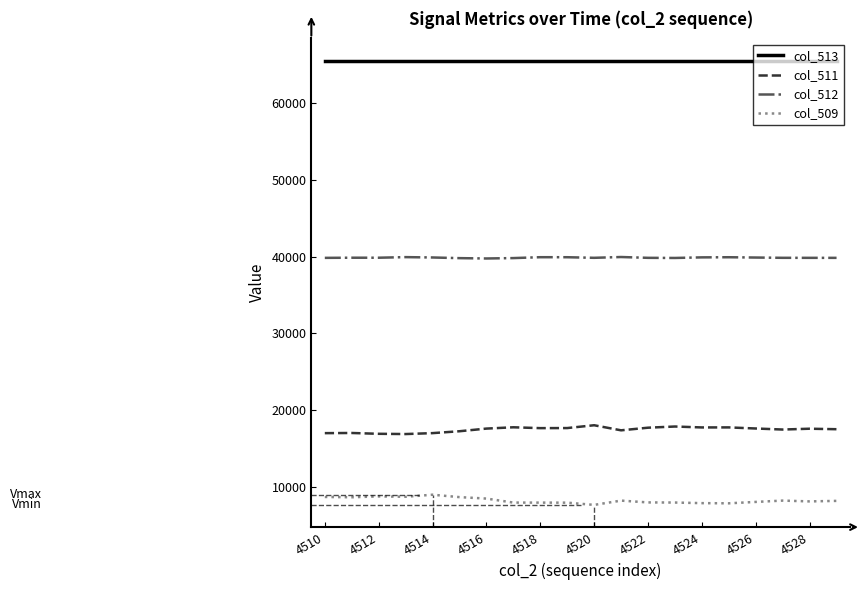

True or false: col_513 and col_511 cross at least once.

False